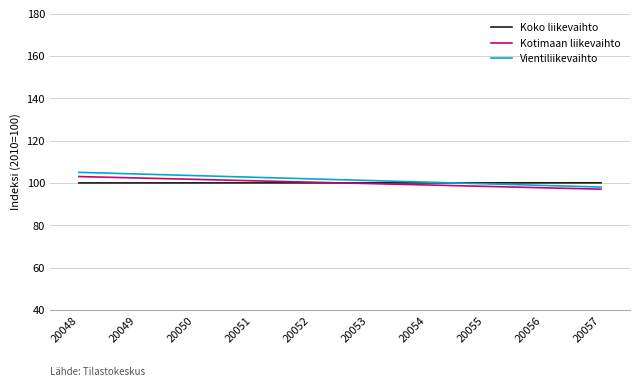

What is the total value across all series at 20048?

307.9